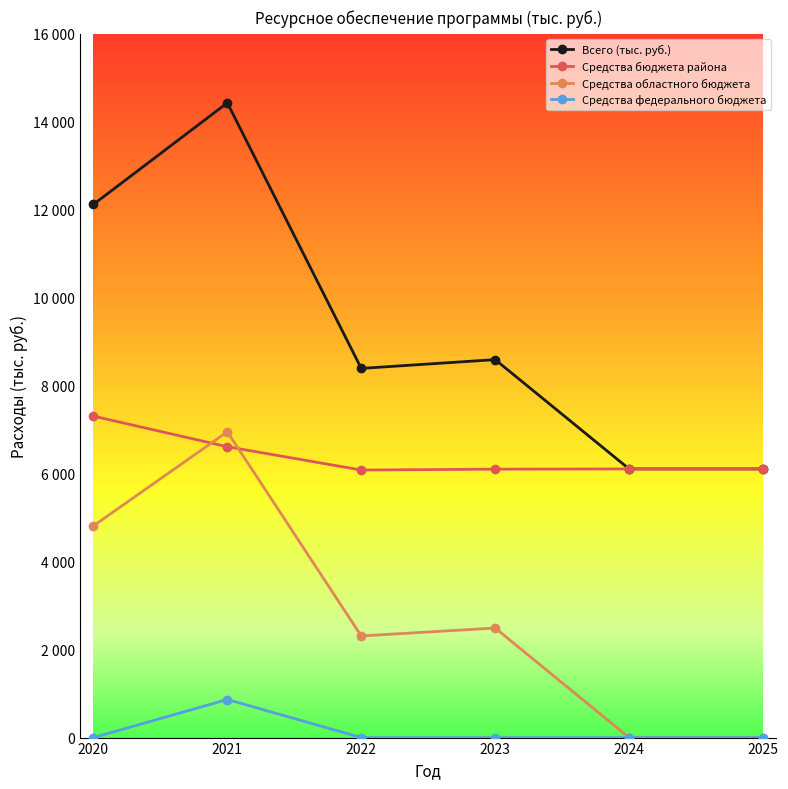

Reading left to right, what are all the values shown in this chart?

Всего (тыс. руб.): 2020=12122.0	2021=14430.5	2022=8393.3	2023=8593.3	2024=6108.0	2025=6108.0
Средства бюджета района: 2020=7308.8	2021=6612.9	2022=6082.5	2023=6102.5	2024=6108.0	2025=6108.0
Средства областного бюджета: 2020=4813.2	2021=6952.0	2022=2310.8	2023=2490.8	2024=0.0	2025=0.0
Средства федерального бюджета: 2020=0.0	2021=865.6	2022=0.0	2023=0.0	2024=0.0	2025=0.0